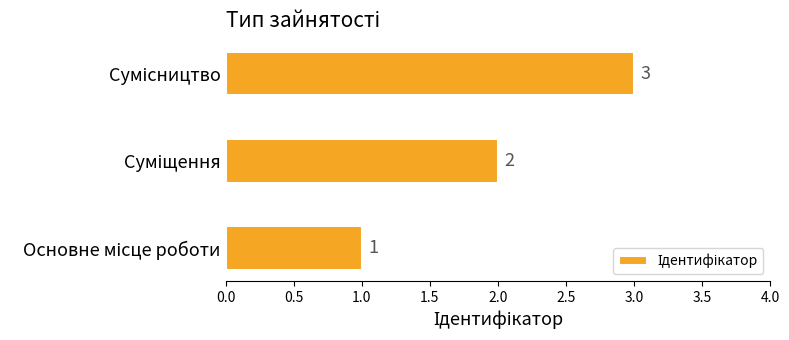

Count the values in the range 1 to 3.

3